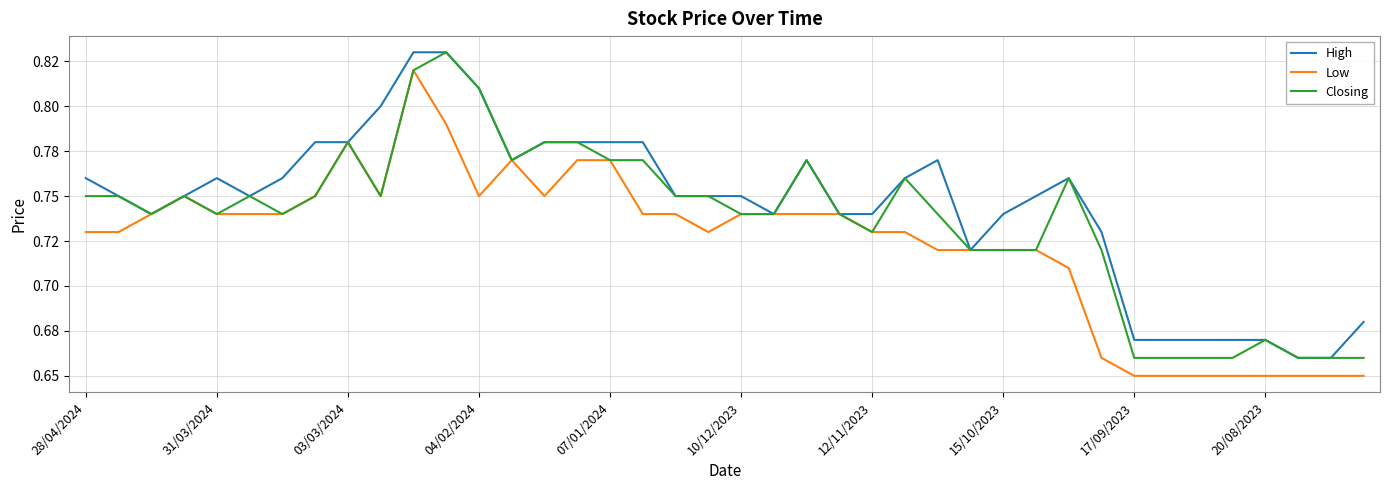

Reading left to right, what are all the values shown in this chart?

High: 0.8	0.8	0.7	0.8	0.8	0.8	0.8	0.8	0.8	0.8	0.8	0.8	0.8	0.8	0.8	0.8	0.8	0.8	0.8	0.8	0.8	0.7	0.8	0.7	0.7	0.8	0.8	0.7	0.7	0.8	0.8	0.7	0.7	0.7	0.7	0.7	0.7	0.7	0.7	0.7
Low: 0.7	0.7	0.7	0.8	0.7	0.7	0.7	0.8	0.8	0.8	0.8	0.8	0.8	0.8	0.8	0.8	0.8	0.7	0.7	0.7	0.7	0.7	0.7	0.7	0.7	0.7	0.7	0.7	0.7	0.7	0.7	0.7	0.7	0.7	0.7	0.7	0.7	0.7	0.7	0.7
Closing: 0.8	0.8	0.7	0.8	0.7	0.8	0.7	0.8	0.8	0.8	0.8	0.8	0.8	0.8	0.8	0.8	0.8	0.8	0.8	0.8	0.7	0.7	0.8	0.7	0.7	0.8	0.7	0.7	0.7	0.7	0.8	0.7	0.7	0.7	0.7	0.7	0.7	0.7	0.7	0.7